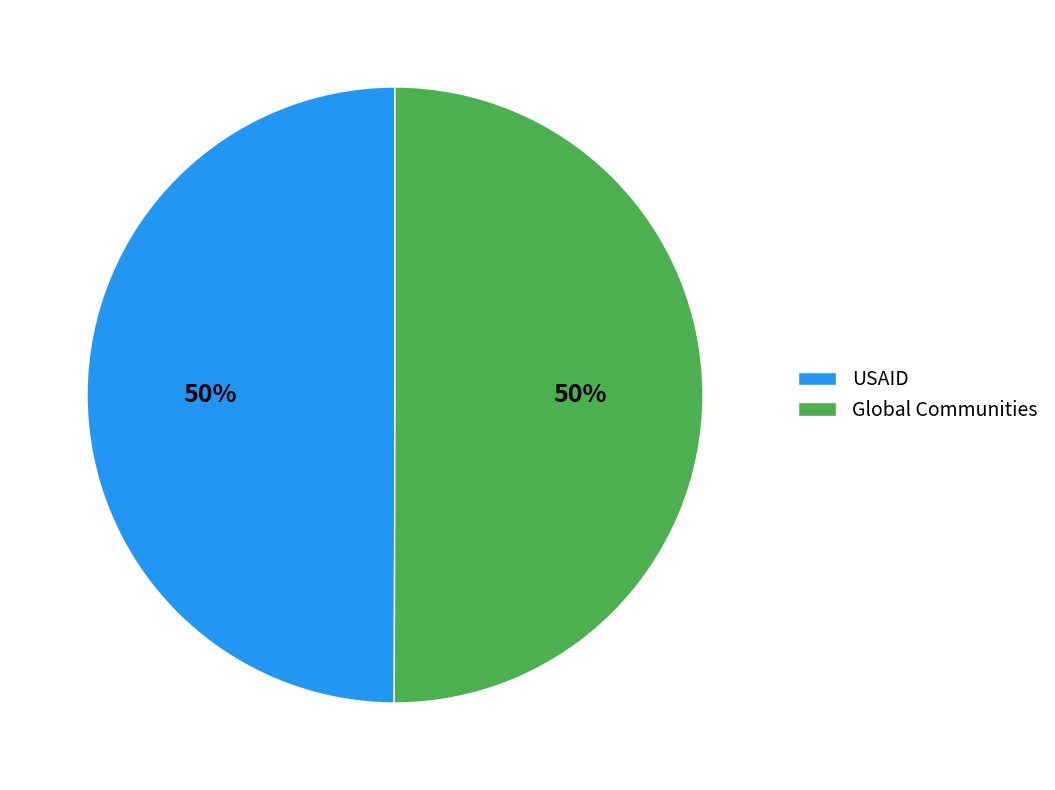

What percentage is the USAID slice, to the nearest percent?

50%